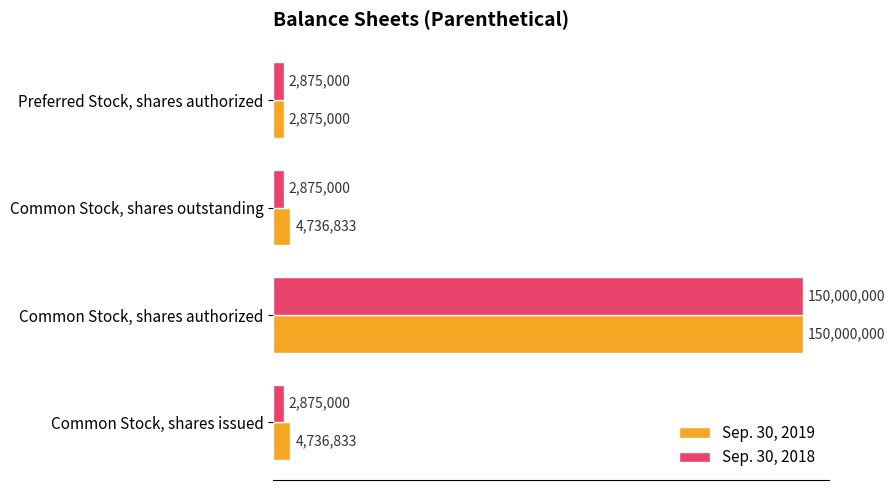

What are all the series names shown in the legend?

Sep. 30, 2019, Sep. 30, 2018